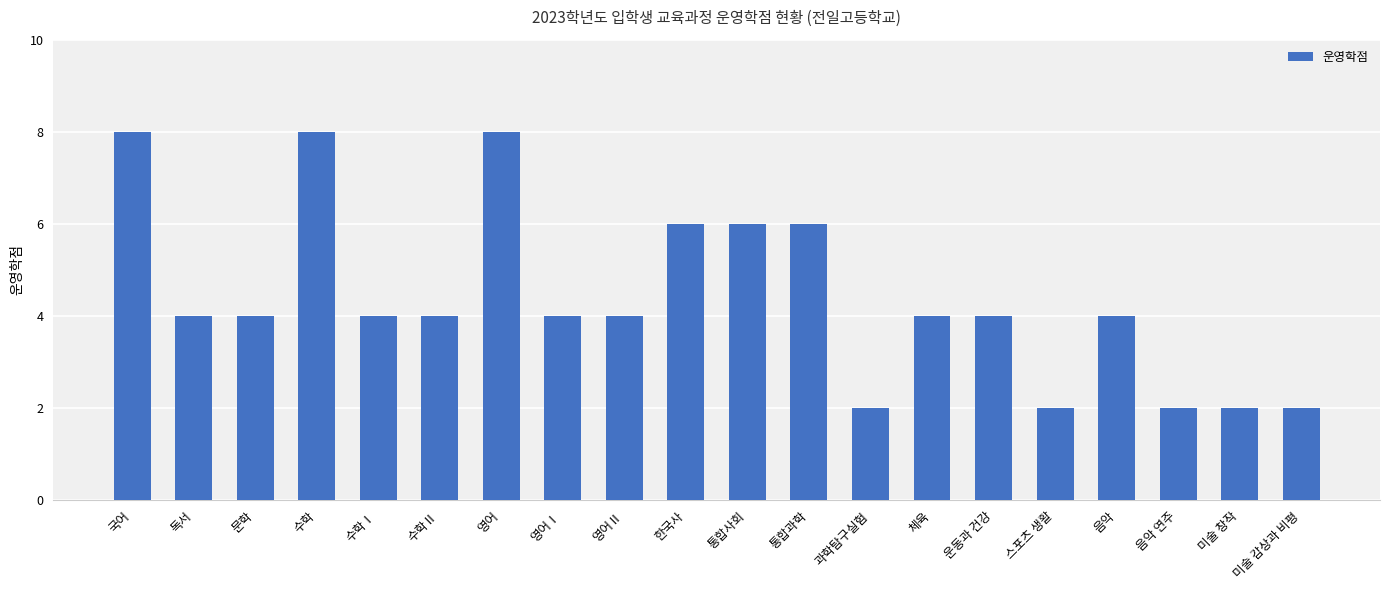

What is the label of the 1st bar from the left?

국어